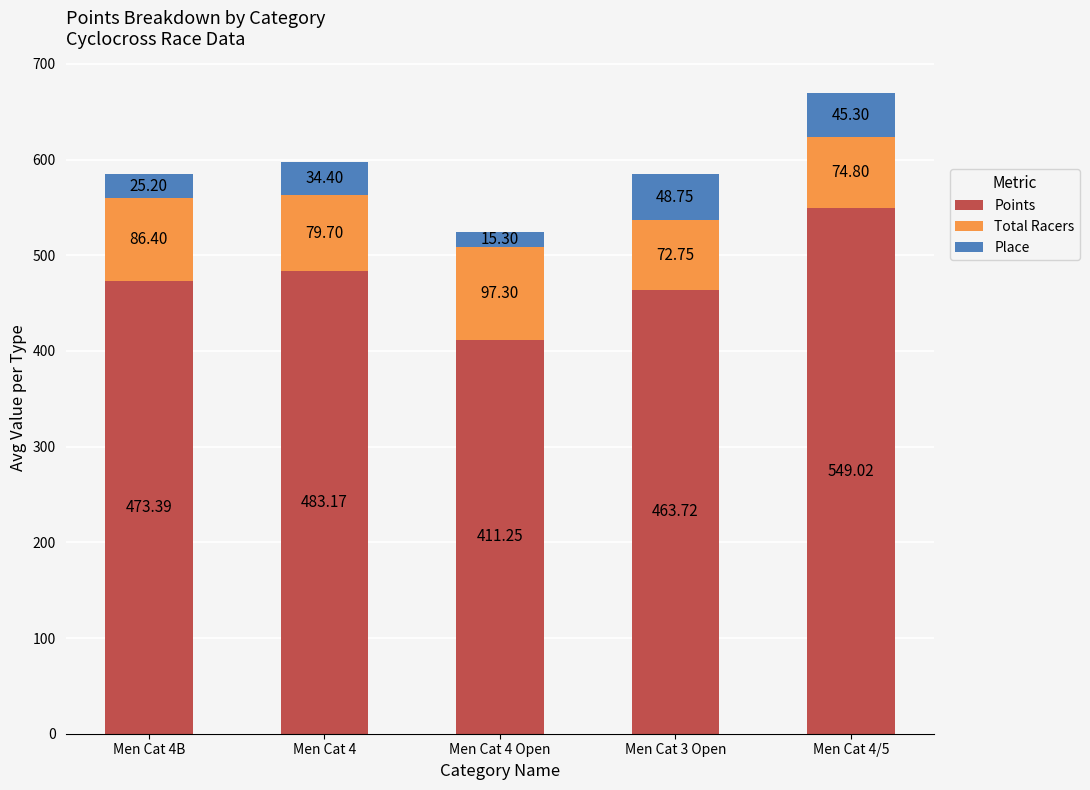

At which category is the sum across all series the highest?

Men Cat 4/5